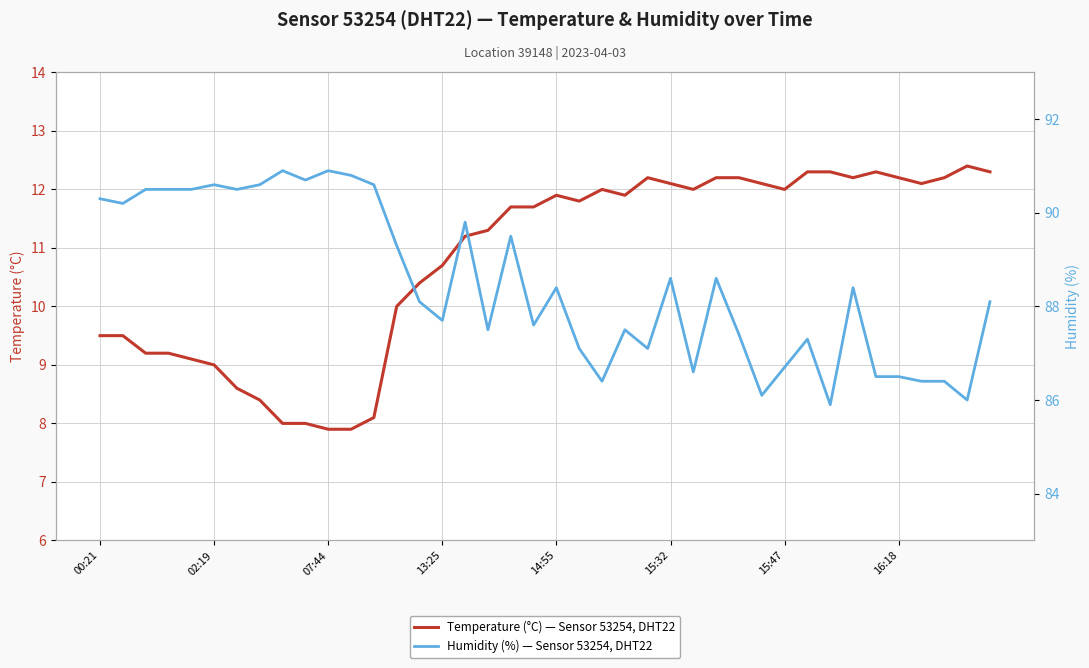

Reading left to right, what are all the values shown in this chart?

Temperature (°C) — Sensor 53254, DHT22: 9.5	9.5	9.2	9.2	9.1	9.0	8.6	8.4	8.0	8.0	7.9	7.9	8.1	10.0	10.4	10.7	11.2	11.3	11.7	11.7	11.9	11.8	12.0	11.9	12.2	12.1	12.0	12.2	12.2	12.1	12.0	12.3	12.3	12.2	12.3	12.2	12.1	12.2	12.4	12.3
Humidity (%) — Sensor 53254, DHT22: 90.3	90.2	90.5	90.5	90.5	90.6	90.5	90.6	90.9	90.7	90.9	90.8	90.6	89.3	88.1	87.7	89.8	87.5	89.5	87.6	88.4	87.1	86.4	87.5	87.1	88.6	86.6	88.6	87.4	86.1	86.7	87.3	85.9	88.4	86.5	86.5	86.4	86.4	86.0	88.1